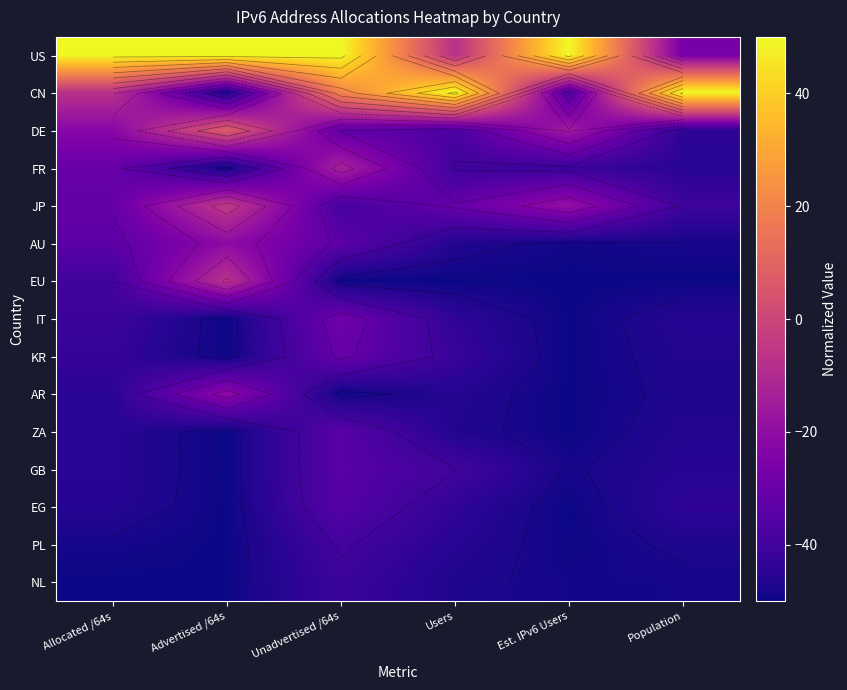

Which series has the widest spread of values?

CN